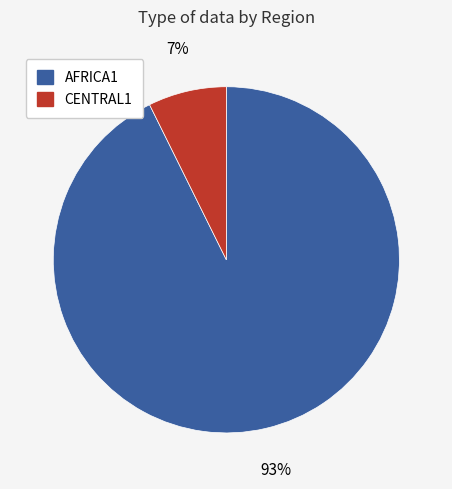

Which has a higher value, CENTRAL1 or AFRICA1?

AFRICA1